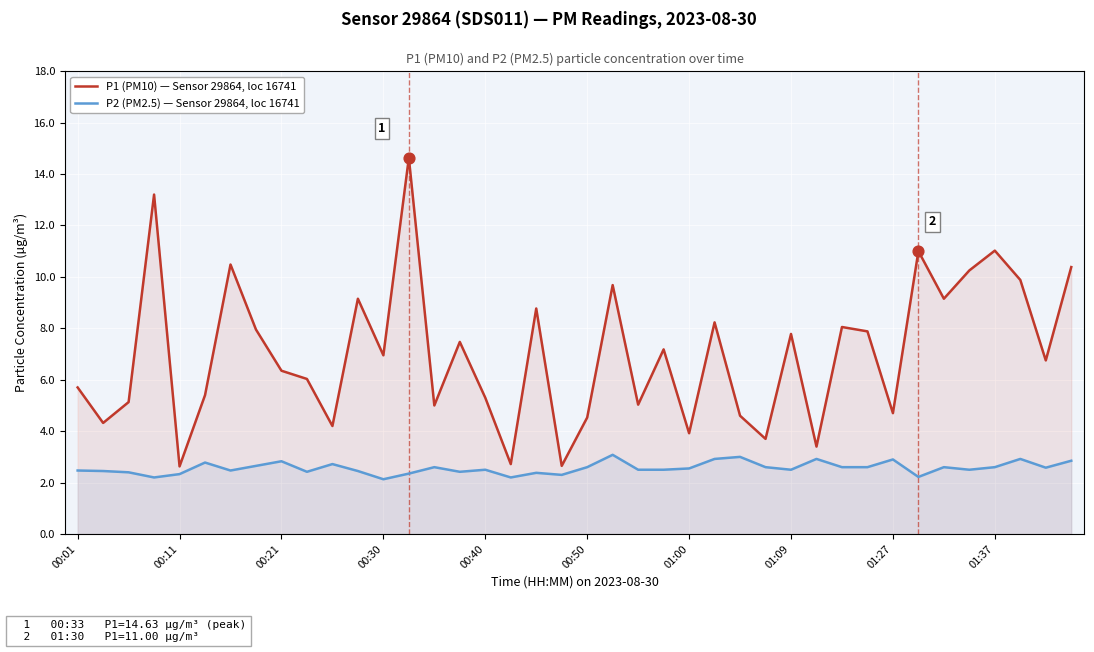

Is the value of P1 (PM10) — Sensor 29864, loc 16741 at 00:40 greater than the value of P2 (PM2.5) — Sensor 29864, loc 16741 at 01:09?

Yes